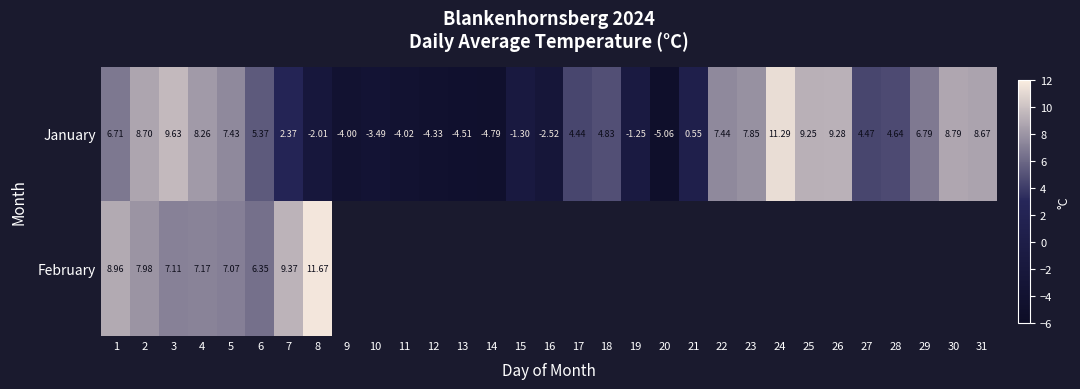

How many data points in January are less than 4?

13